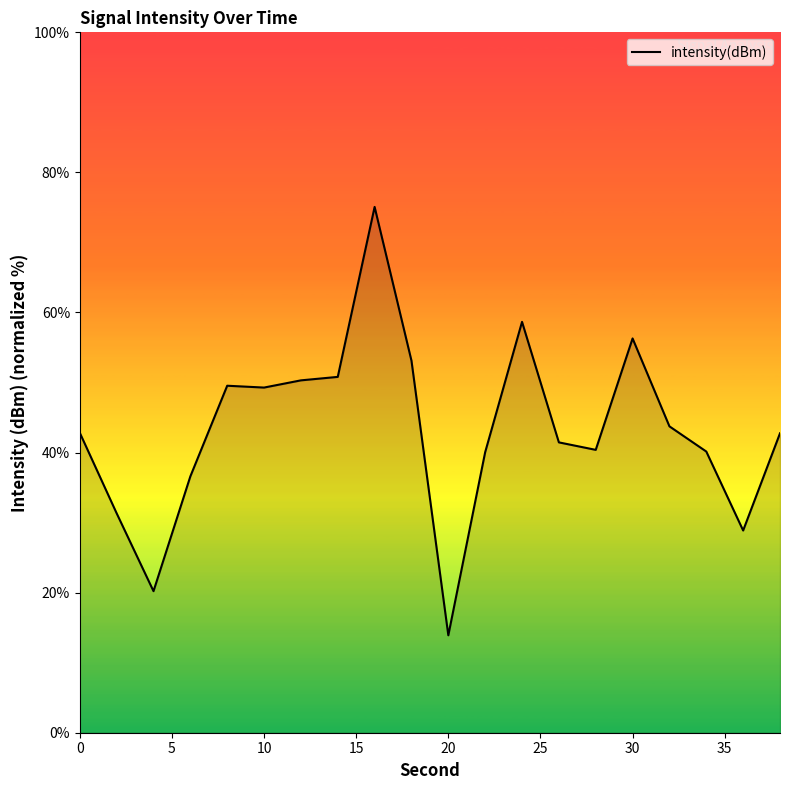

What is the maximum value shown in the chart?

75.1